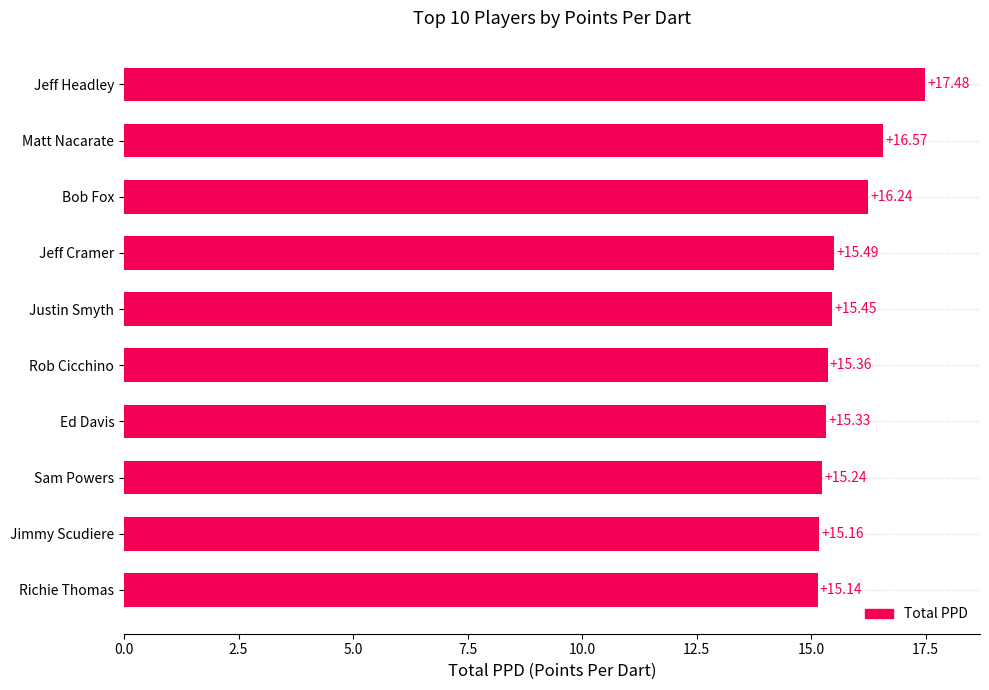

Does the chart contain stacked bars?

No